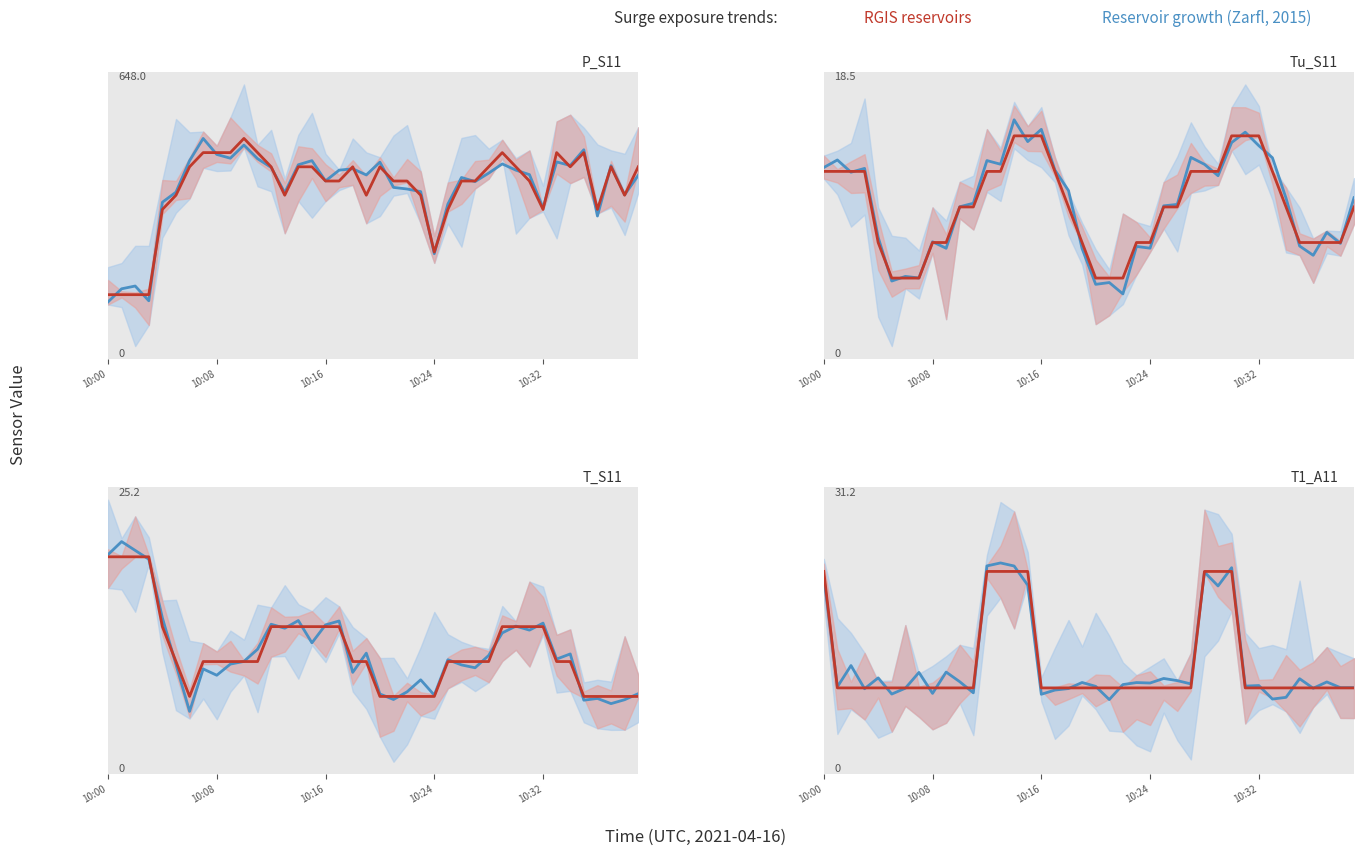

Which series ends up on top after the final intersection of RGIS reservoirs line and Reservoir growth (Zarfl, 2015) line?

Reservoir growth (Zarfl, 2015) line